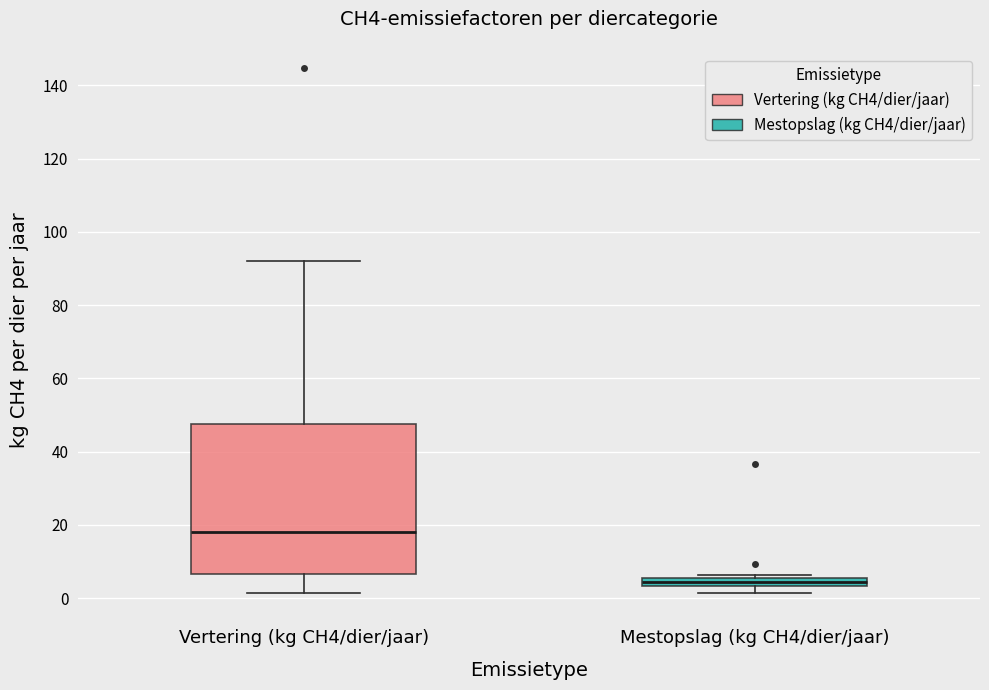

Comparing the boxes themselves (not the whiskers), which one is the tallest?

Vertering (kg CH4/dier/jaar)